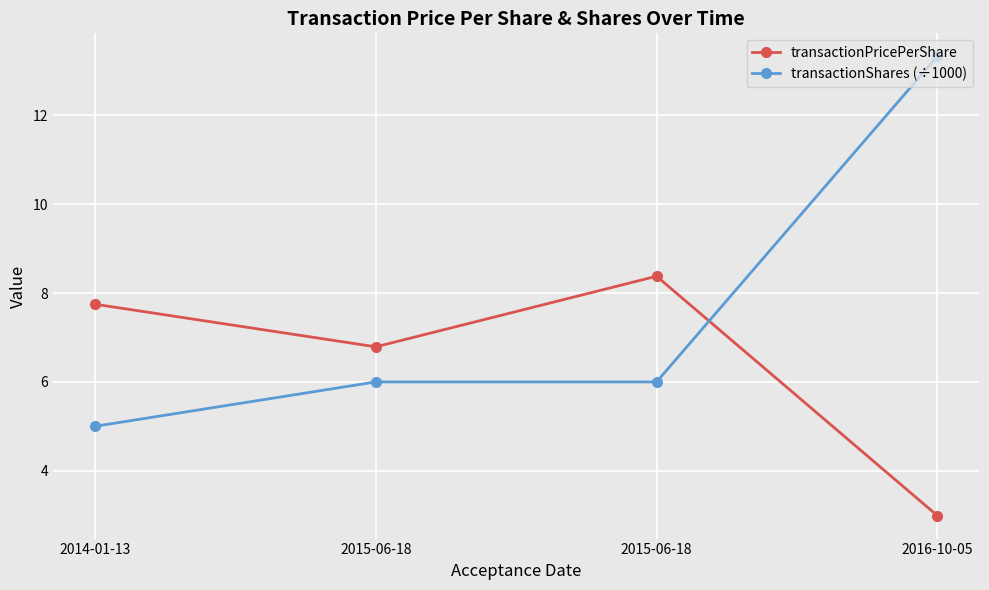

How many lines are shown in the chart?

2